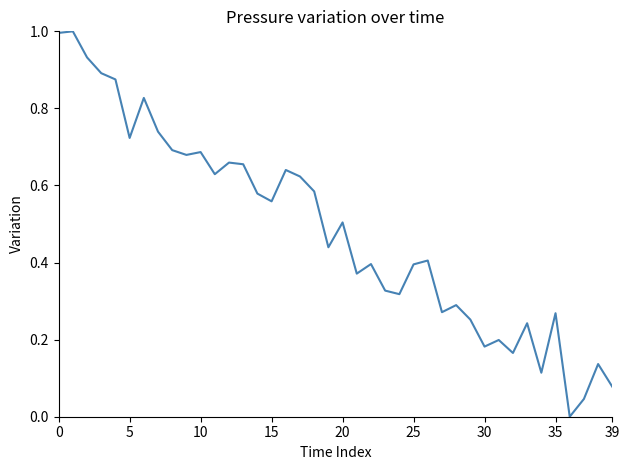

What is the maximum value shown in the chart?

1.0